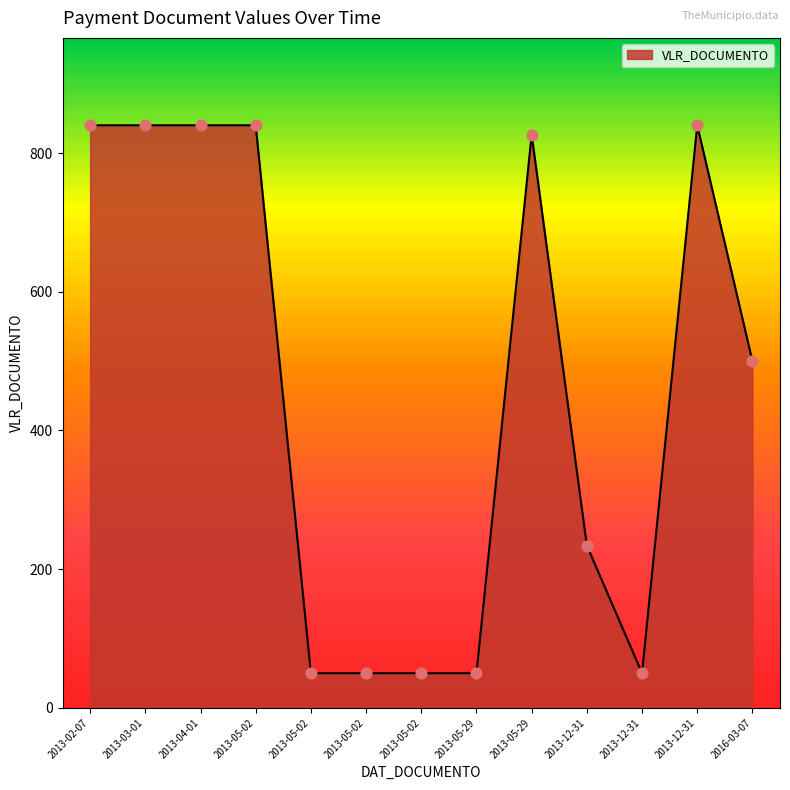

Between 2016-03-07 and 2013-12-31, which is larger?

2016-03-07